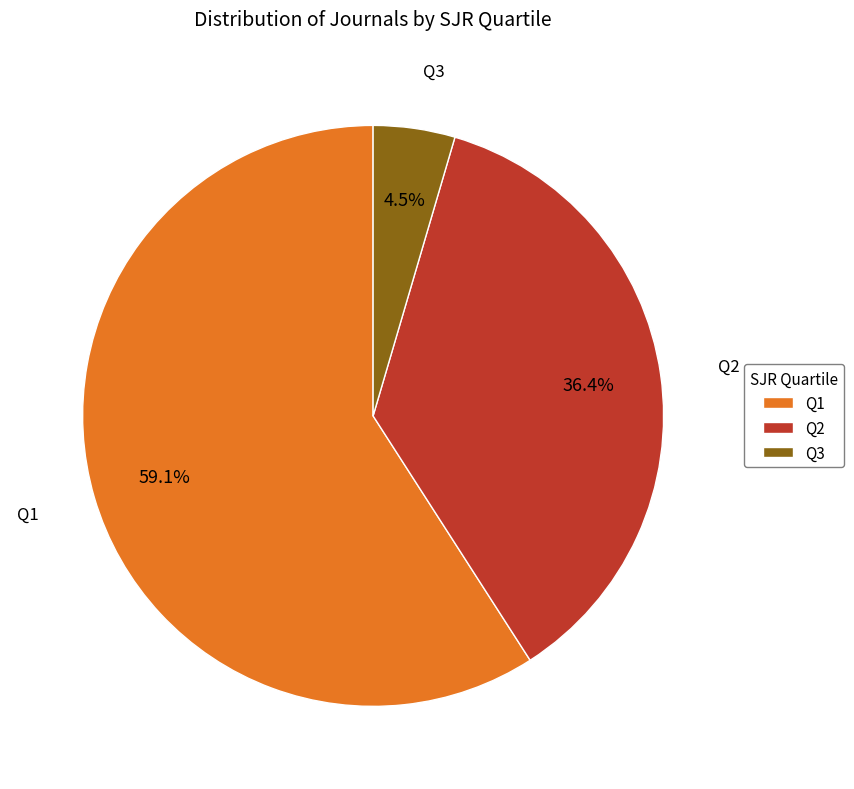

Is it true that Q1 is 59% of the pie?

True